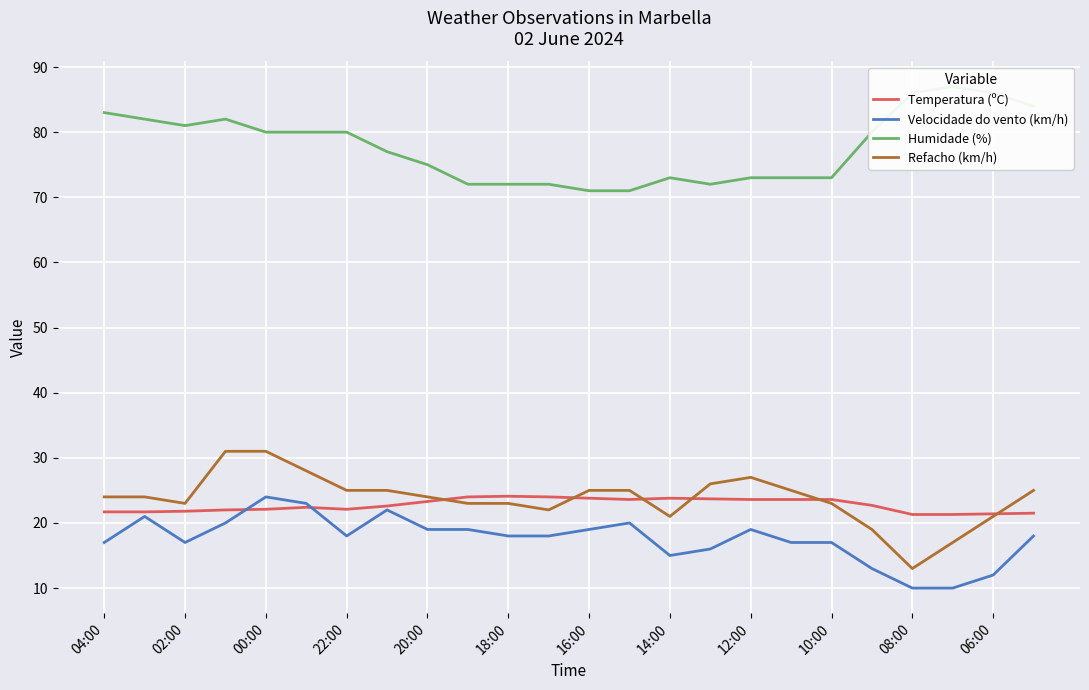

At how many categories does at least one series exceed 43?

24